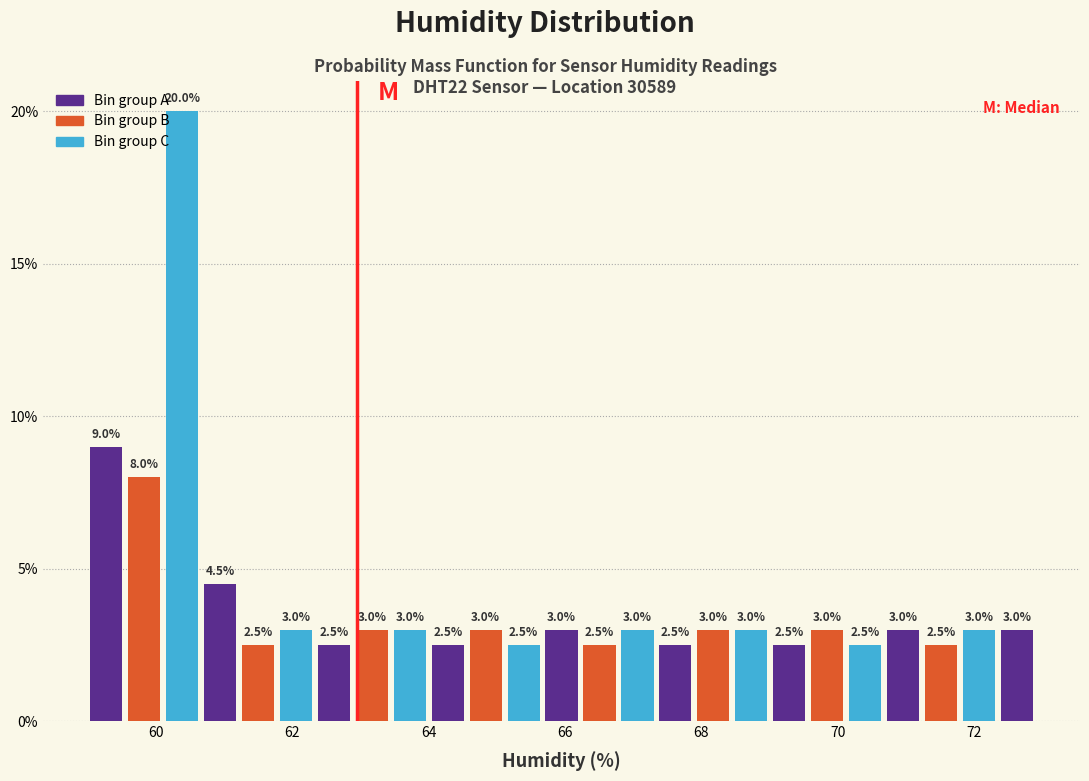

Around what value on the x-axis is the tallest bar? Give the approximate position of its centre, as read against the axis.

60.4